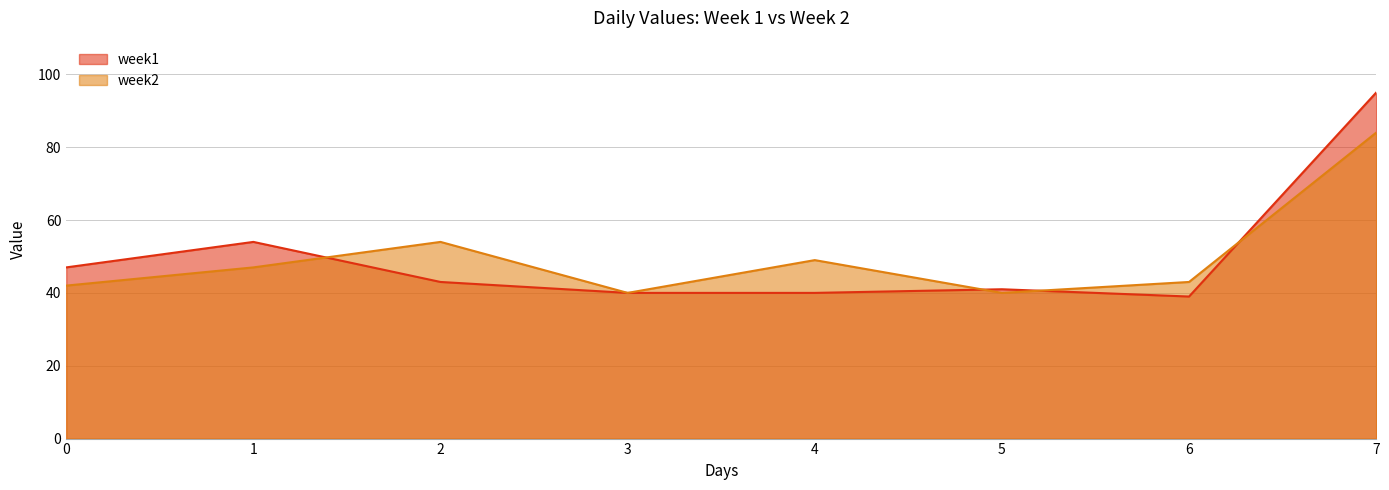

Between 5 and 6, which series saw the biggest shift?

week2